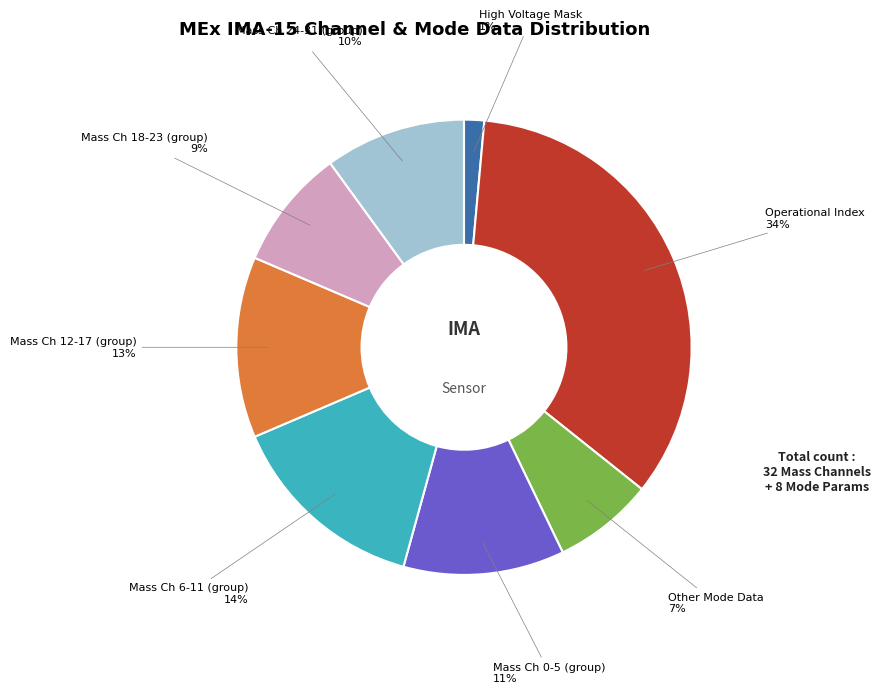

Count the number of slices in the pie.

8